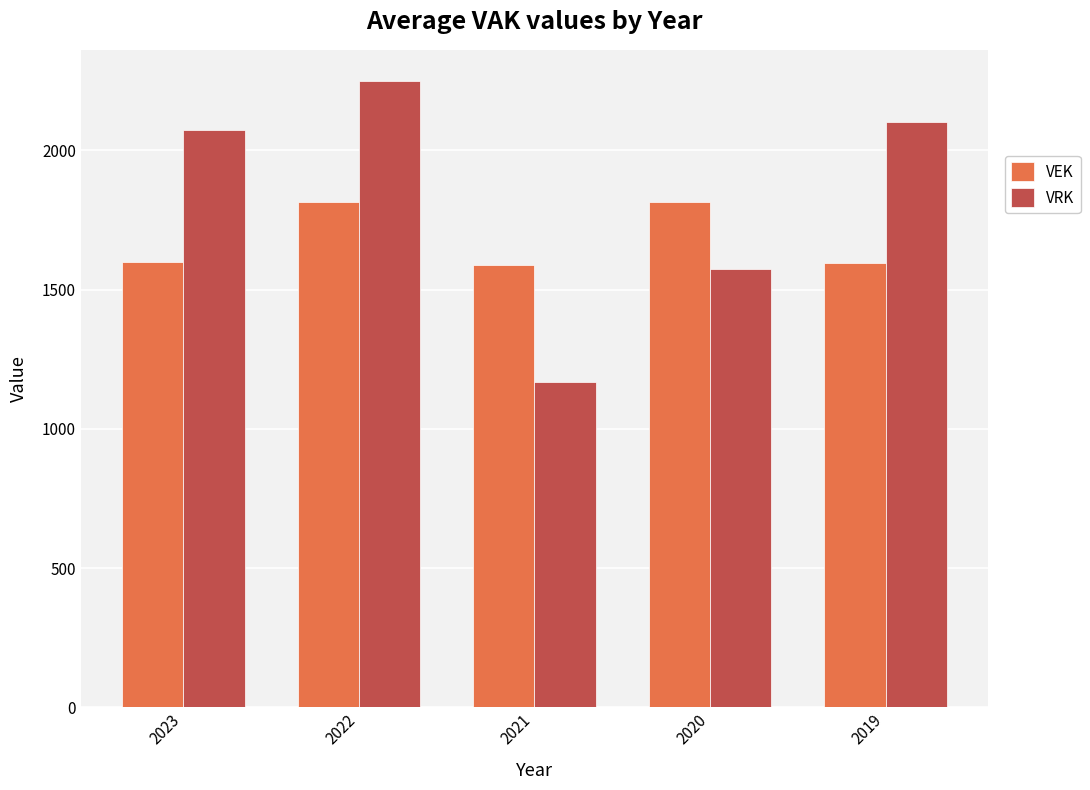

At 2022, list the series in order from largest to smallest.

VRK, VEK